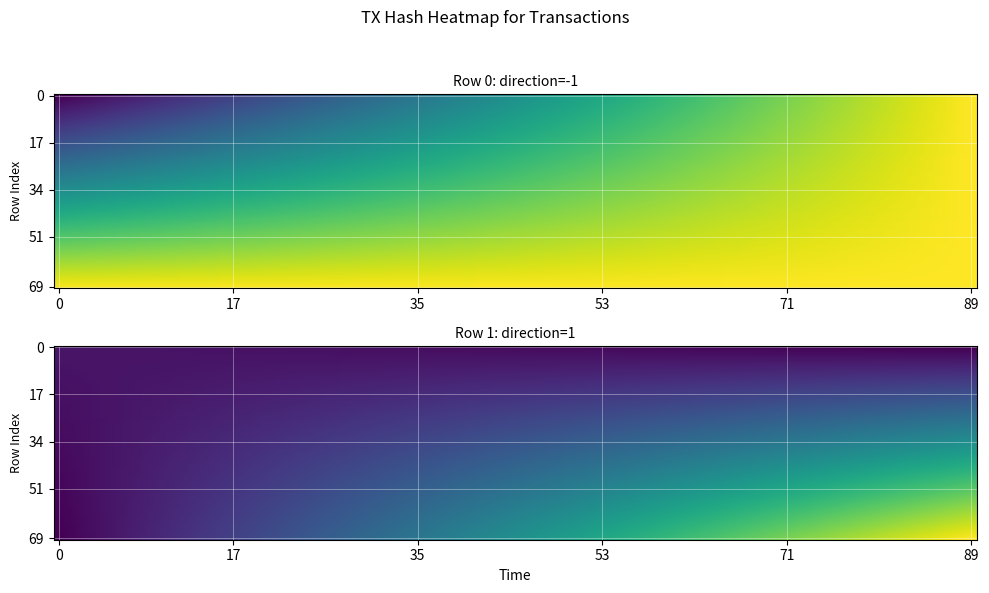

What is the spread (max minus min) of values at -1?

2